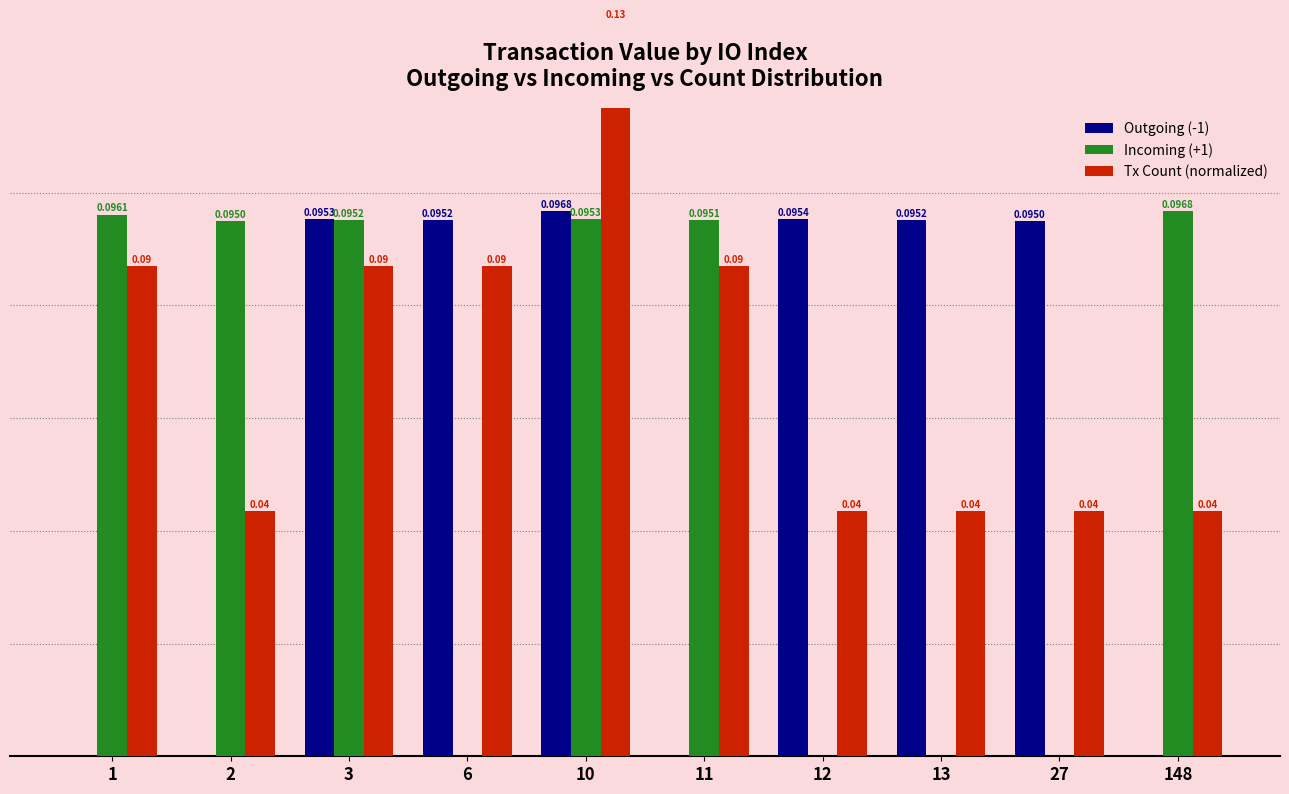

Which series changed the most between 3 and 148?

Outgoing (-1)